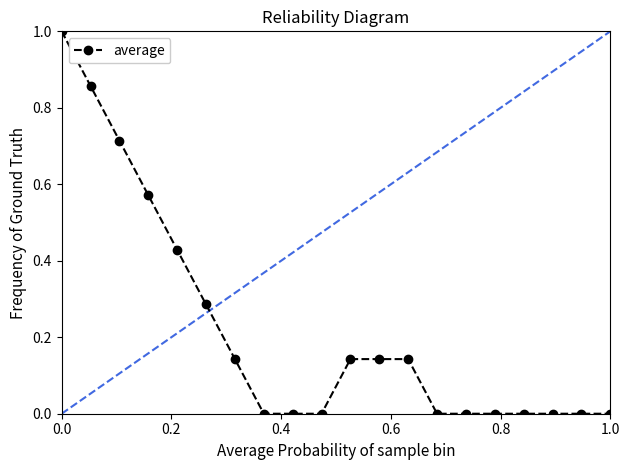

What is the sum of all values?

4.4